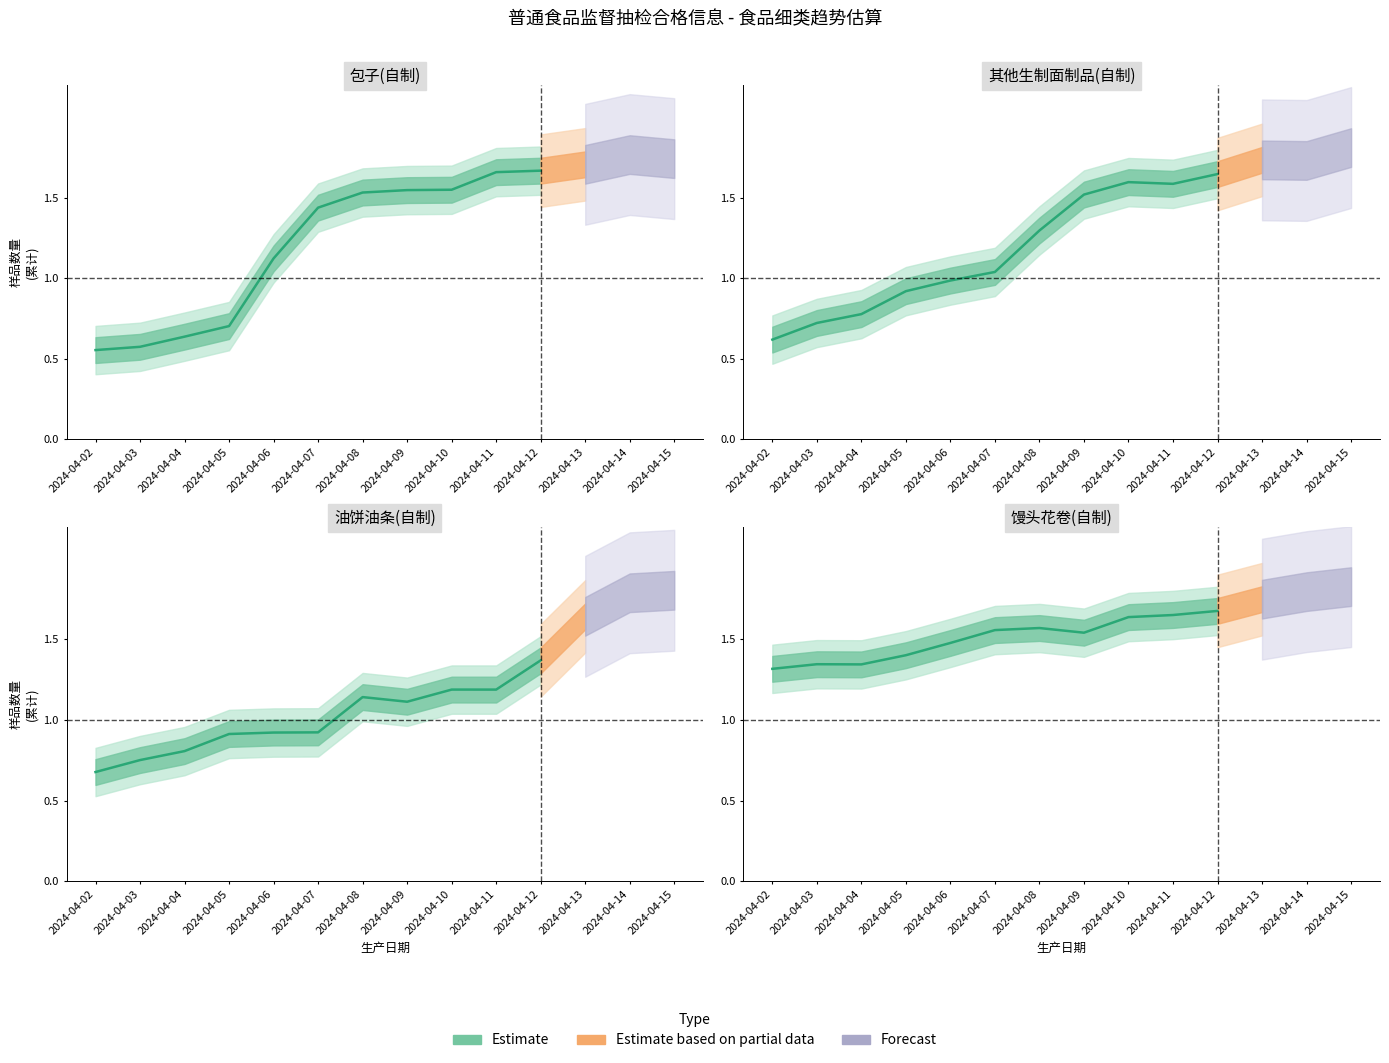

True or false: the data shows 2.7 at 2024-04-12.

False